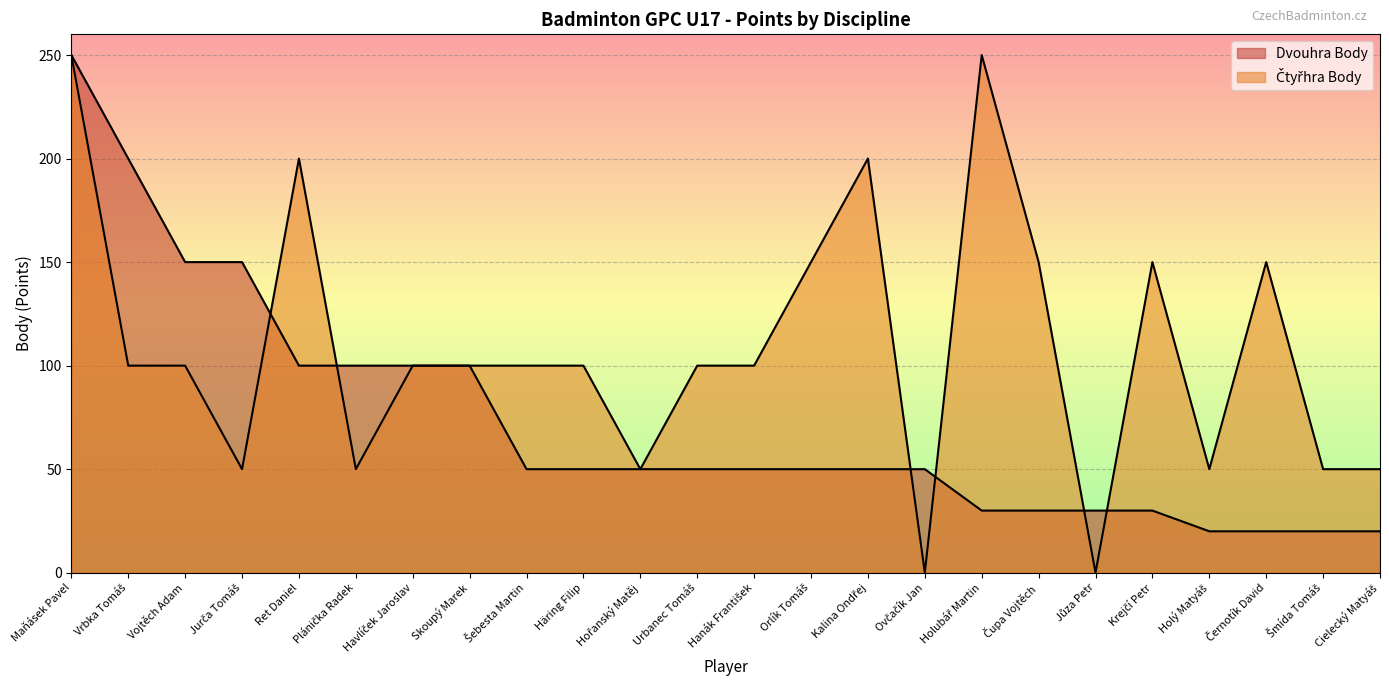

Count the number of data series in this chart.

2